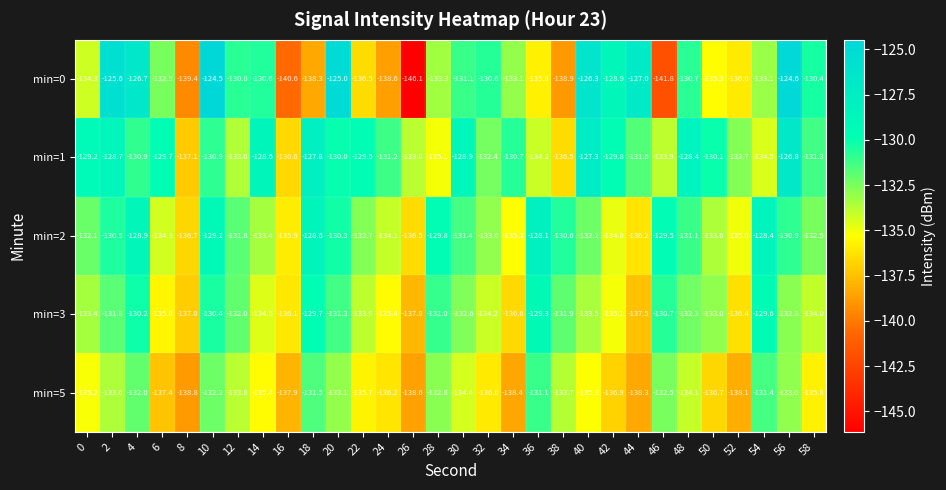

What is the sum of all min=5 values?

-4049.9